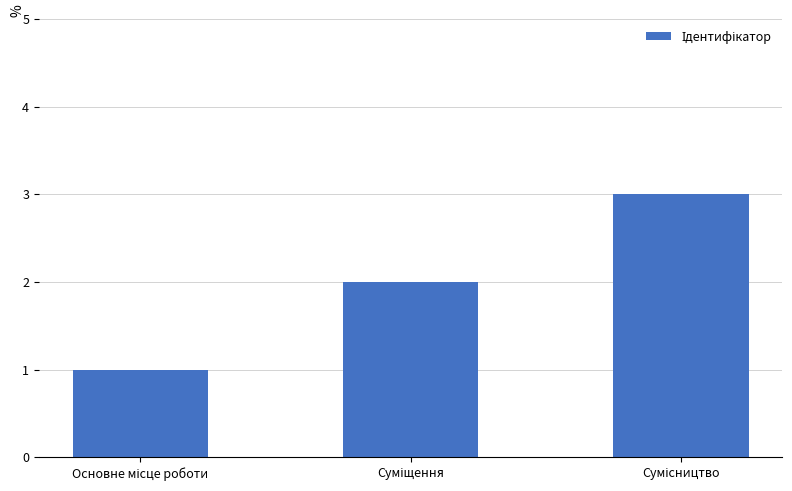

What is the greatest value displayed?

3